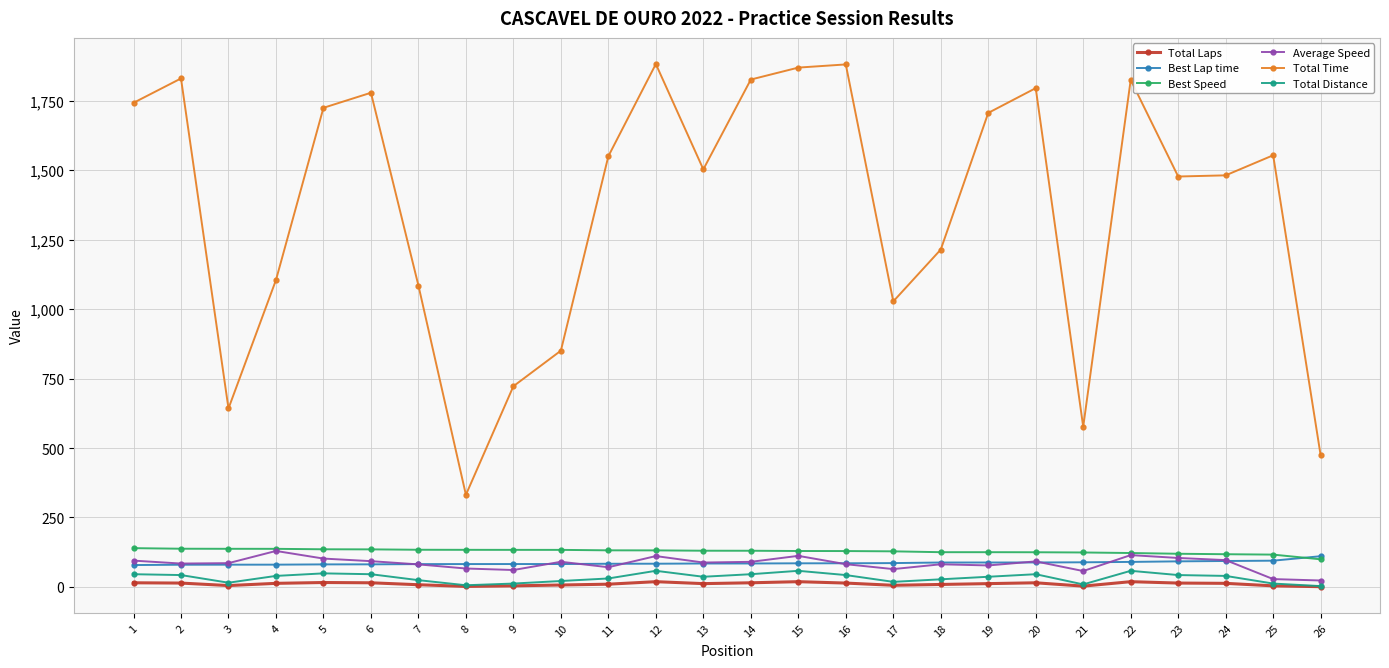

Which series changed the most between 8 and 12?

Total Time